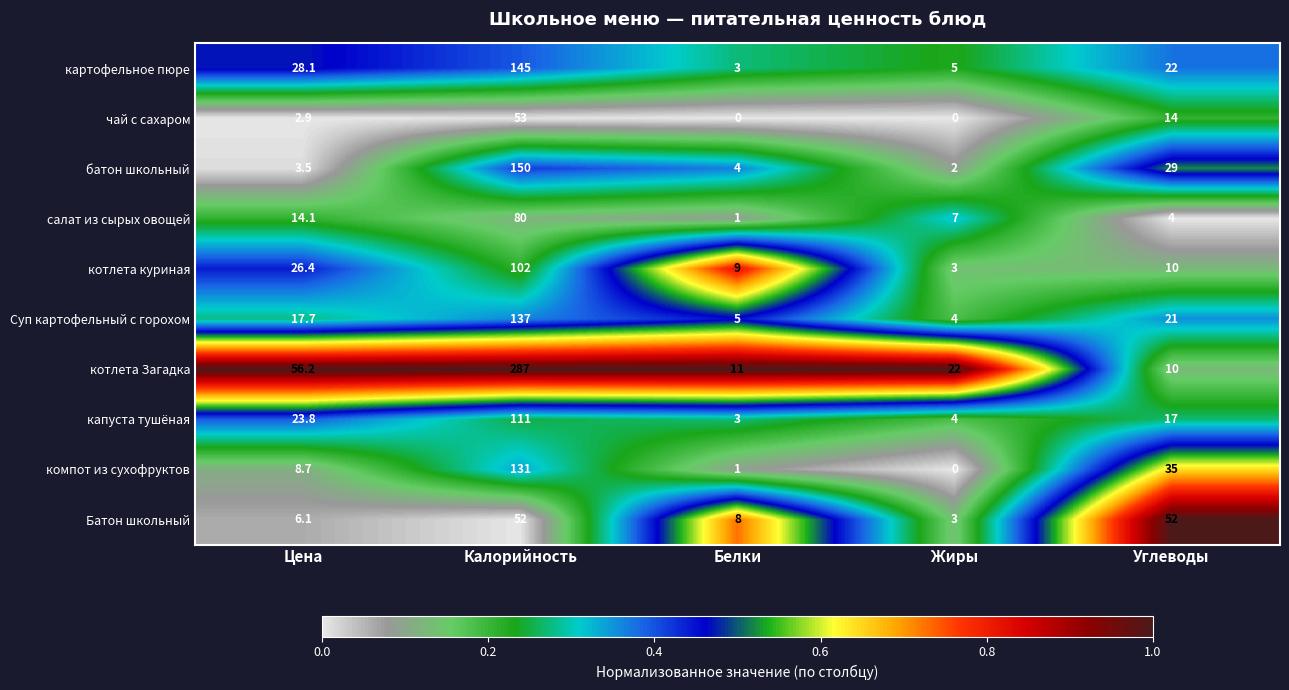

What is the difference between the батон школьный values at Жиры and Белки?

2.0